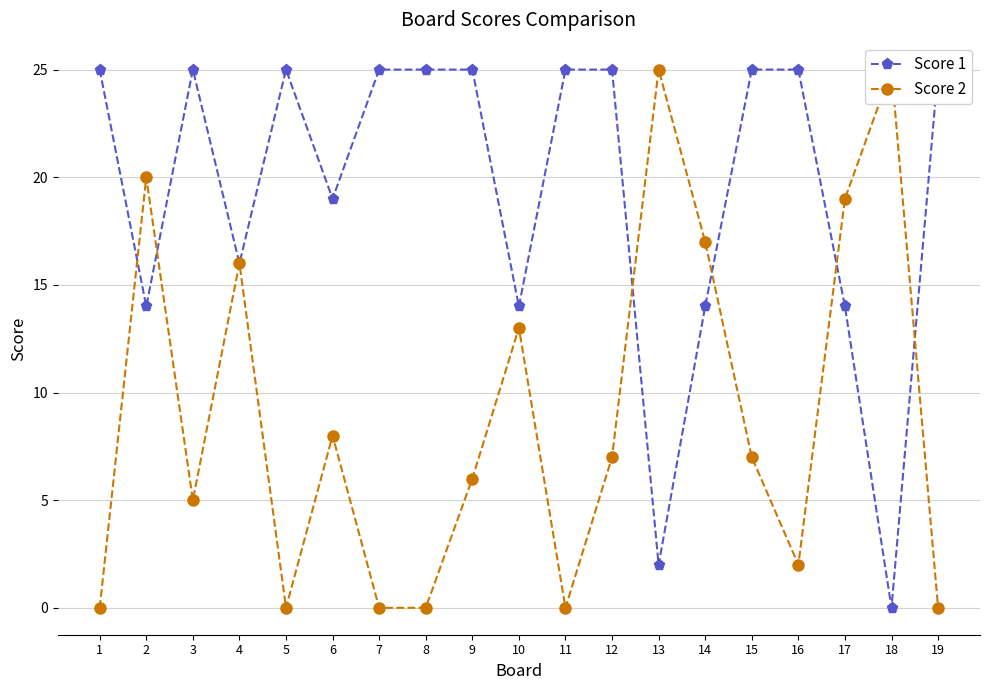

At which category does Score 1 reach its first local peak?

3